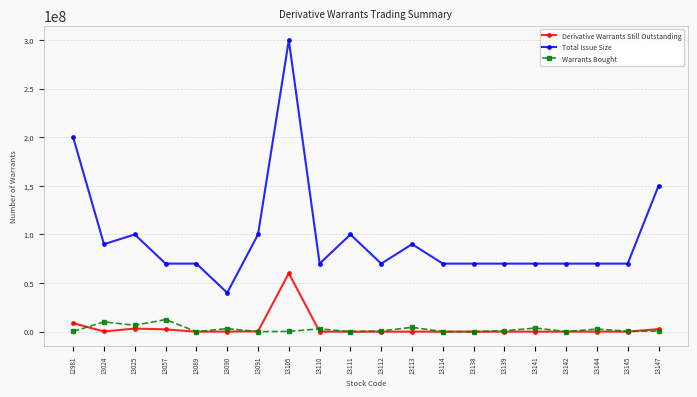

Read the Warrants Bought value at 13113, to the nearest 50.

4460000